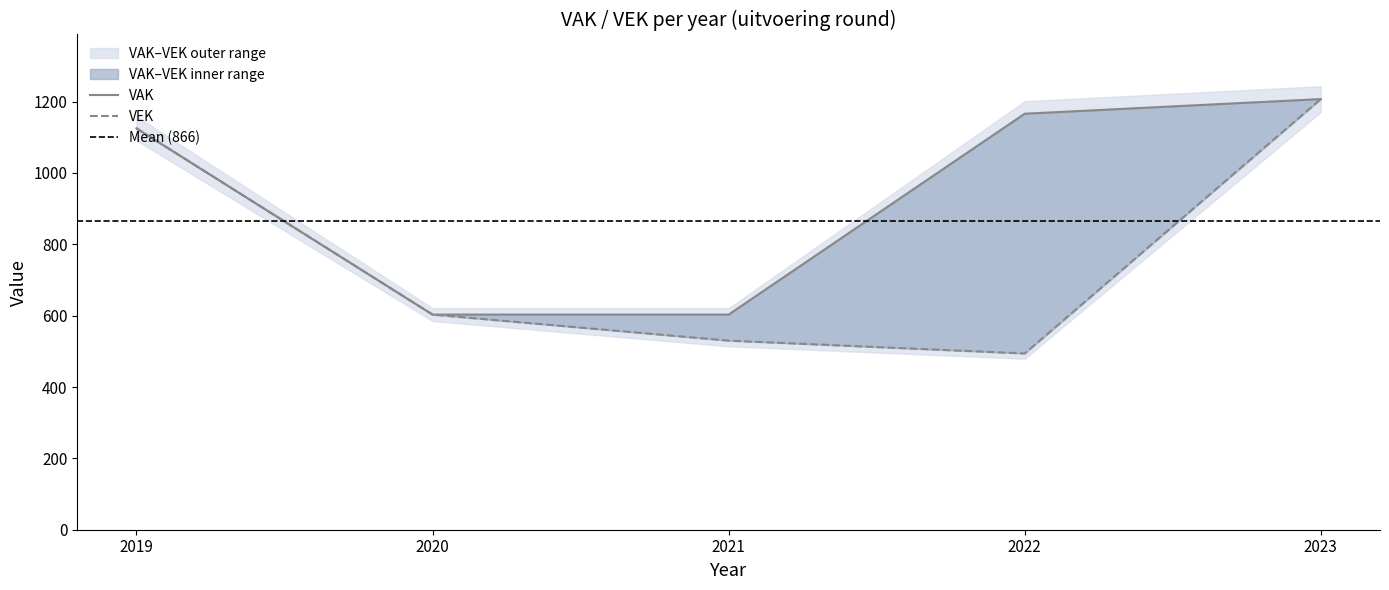

What is the maximum value for VEK?

1207